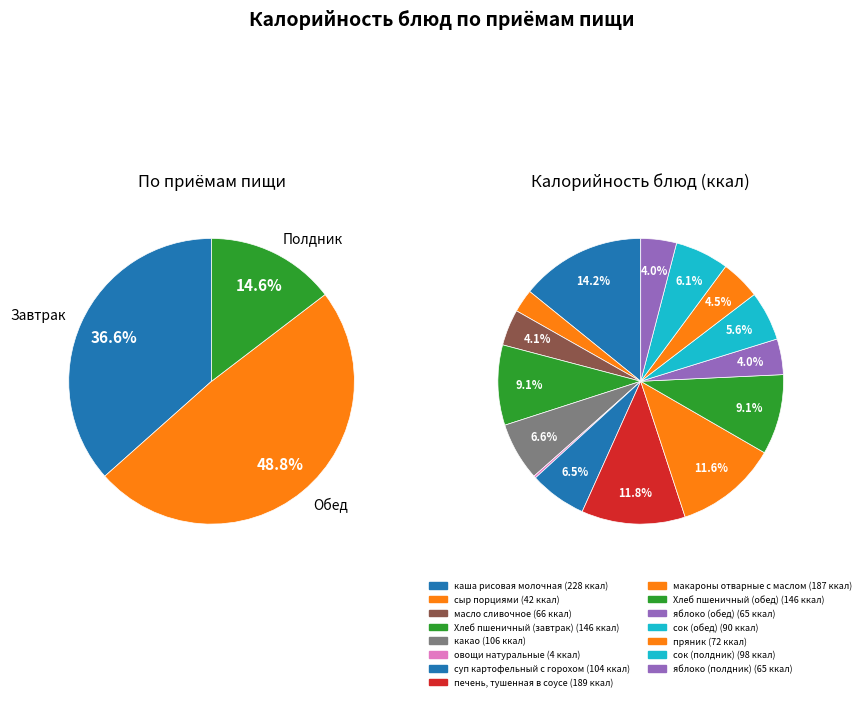

What percentage do каша рисовая молочная and пряник together represent?

18.7%